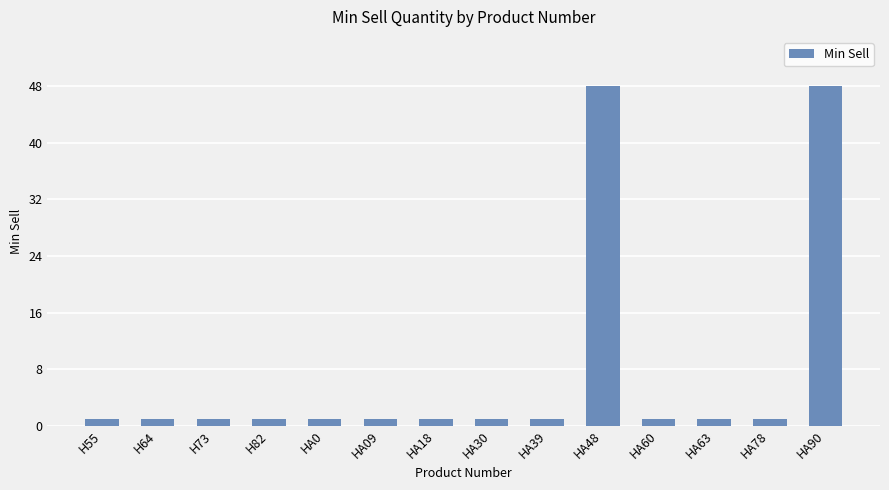

What is the label of the 10th bar from the left?

HA48